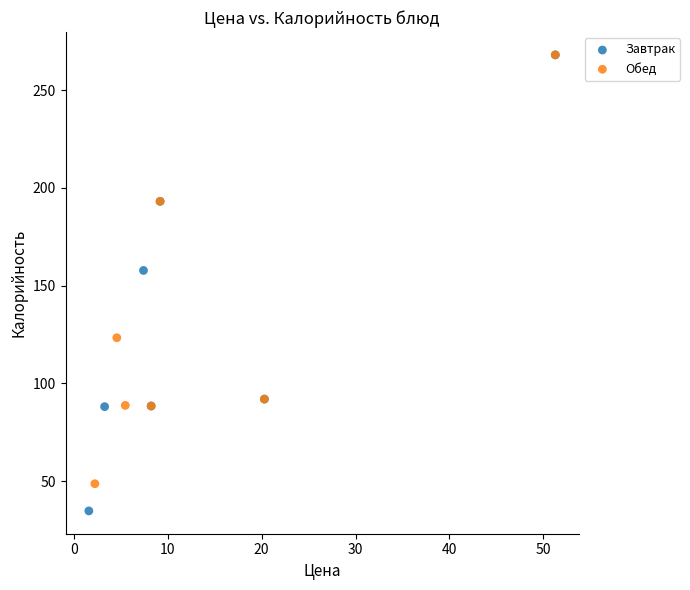

Which series has the widest spread of Y values?

Завтрак